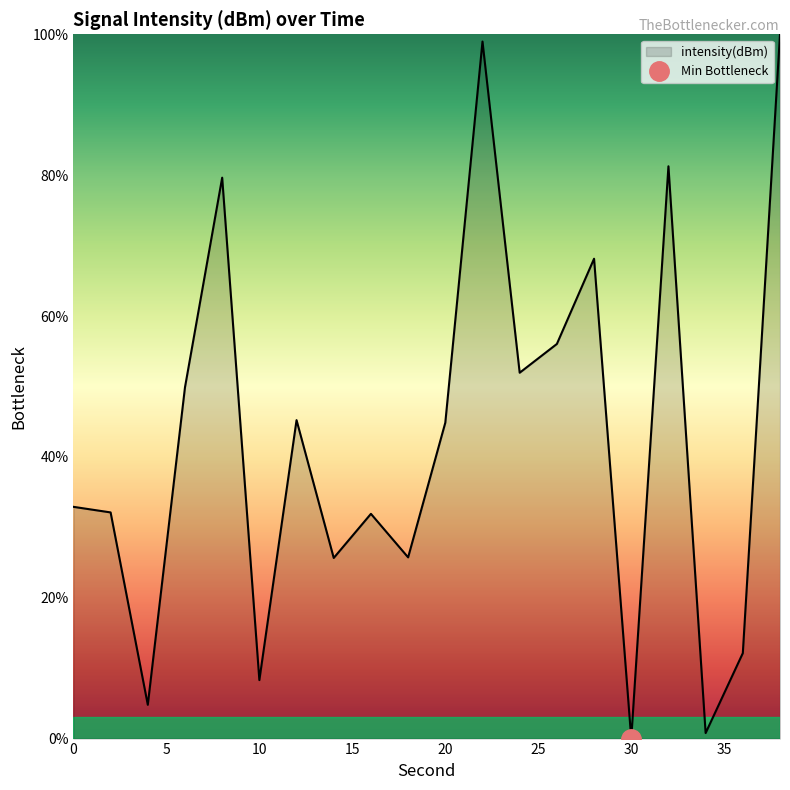

What is the ratio of the value at 26 to the value at 8?

0.7